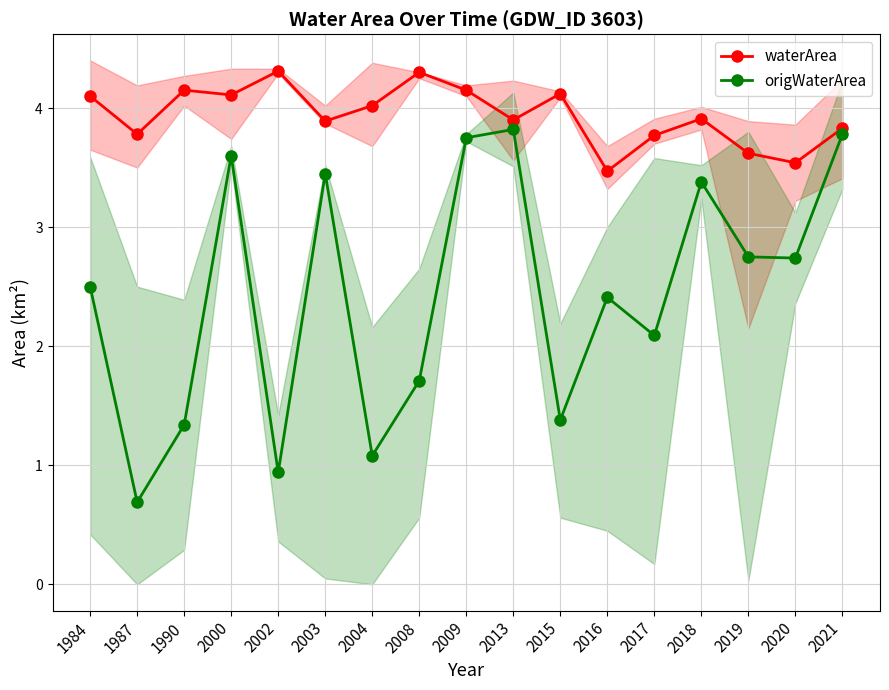

Is it true that origWaterArea equals 4.7 at 2019?

False